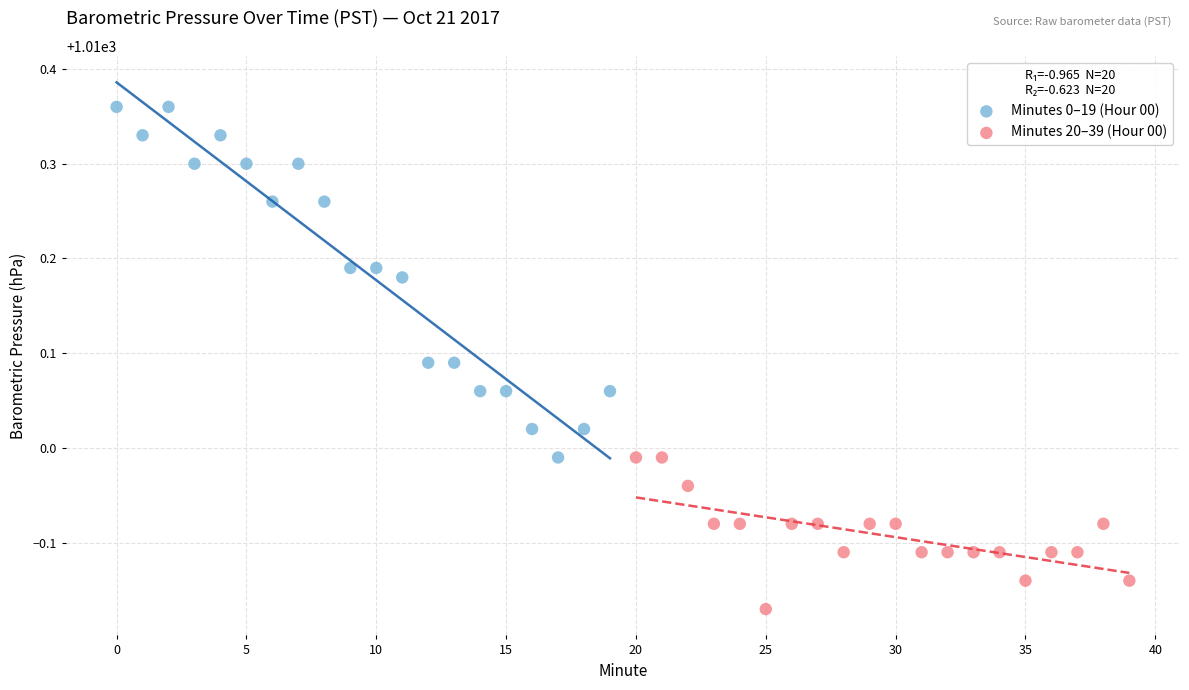

Which series has the widest spread of Y values?

Minutes 0–19 (Hour 00)